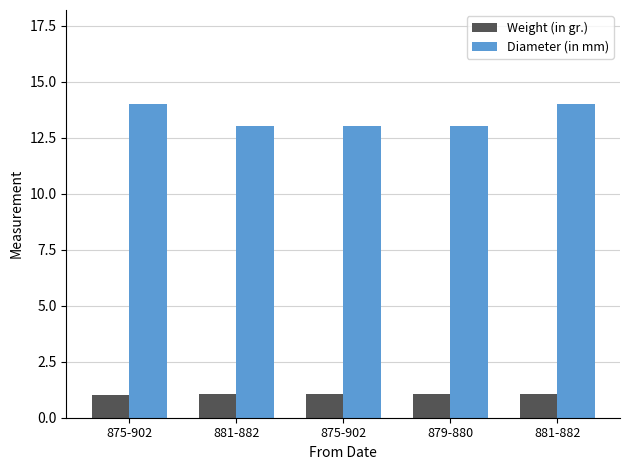

At how many categories does at least one series exceed 2?

5